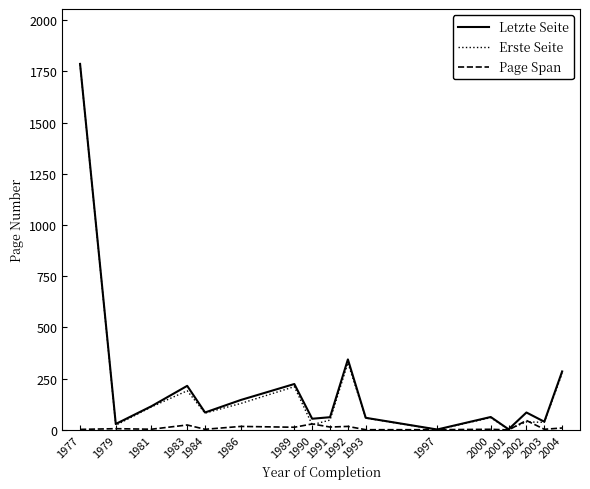

Which category has the highest value in the Letzte Seite series?

1977